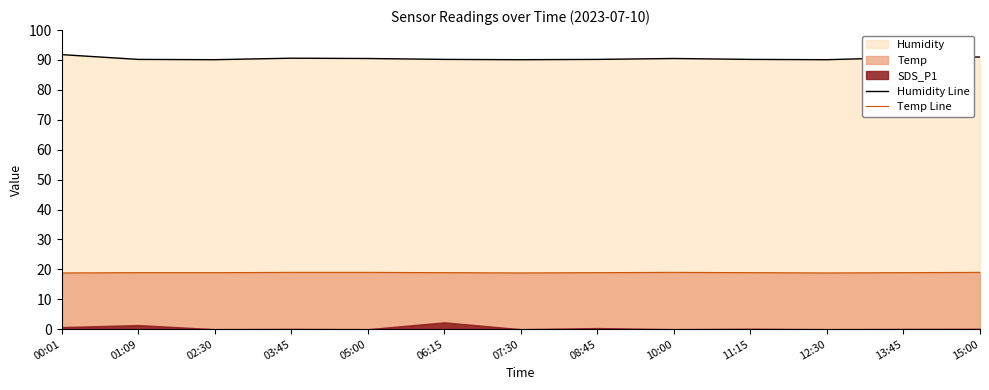

Is it true that Temp Line equals 18.9 at 13:45?

True